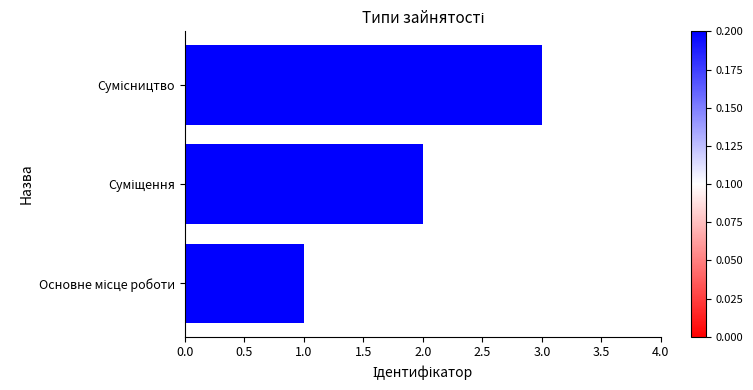

What is the greatest value displayed?

3